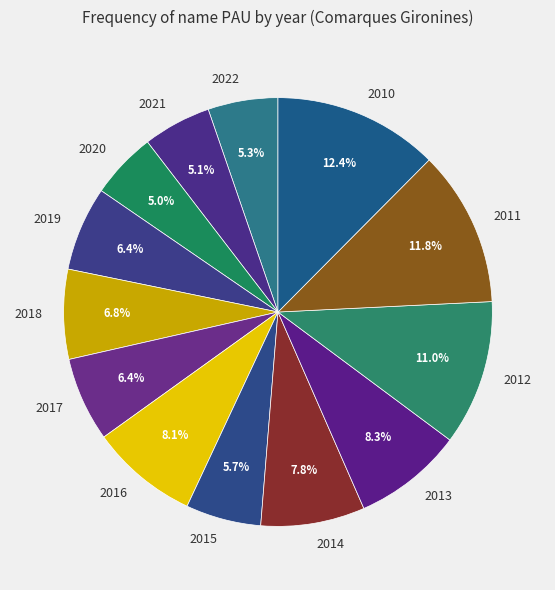

Which category has the biggest portion of the pie?

2010